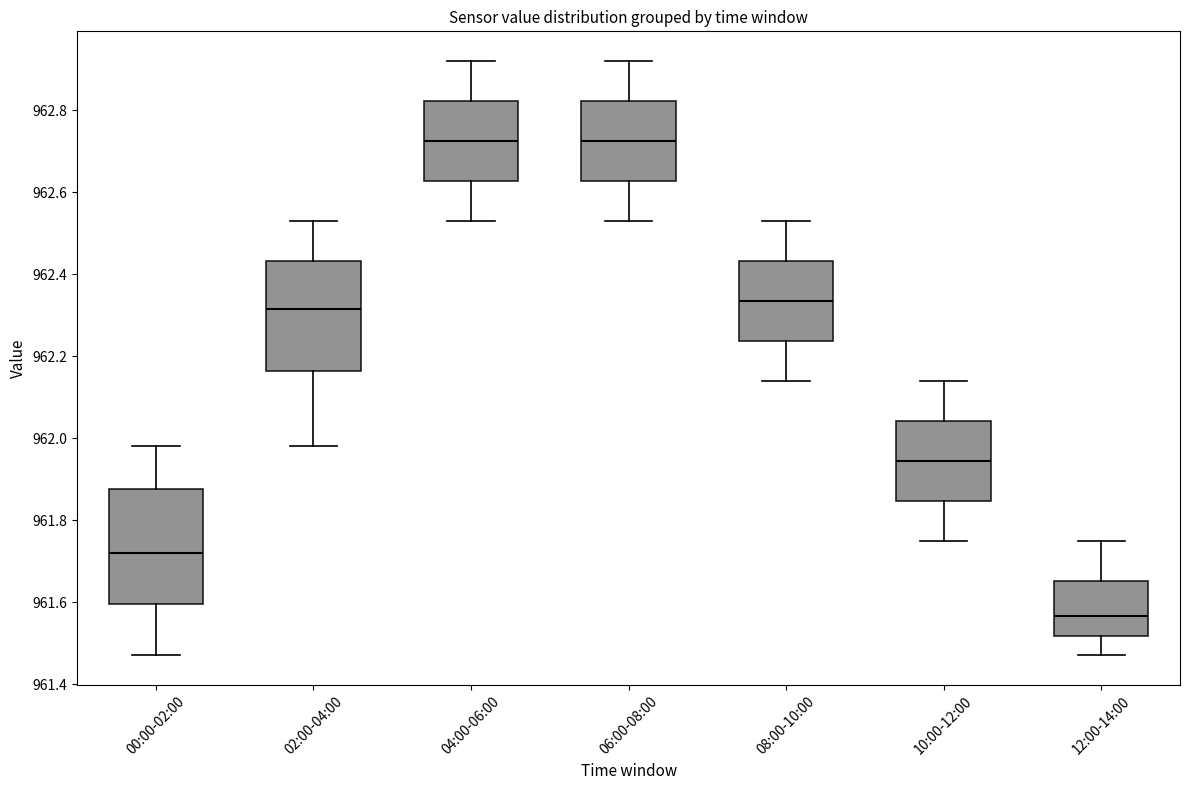

Reading left to right, transcribe this box plot: for each box, give where its median line is, the range the box spans, and where its two whiskers end, as read against the y-axis. The values are not printed on the chart, so give them approximately, as read against the axis.

00:00-02:00: median 961.72, box 961.60 to 961.88, whiskers 961.48 to 961.98
02:00-04:00: median 962.32, box 962.16 to 962.44, whiskers 961.98 to 962.54
04:00-06:00: median 962.72, box 962.62 to 962.82, whiskers 962.54 to 962.92
06:00-08:00: median 962.72, box 962.62 to 962.82, whiskers 962.54 to 962.92
08:00-10:00: median 962.34, box 962.24 to 962.44, whiskers 962.14 to 962.54
10:00-12:00: median 961.94, box 961.84 to 962.04, whiskers 961.76 to 962.14
12:00-14:00: median 961.56, box 961.52 to 961.66, whiskers 961.48 to 961.76